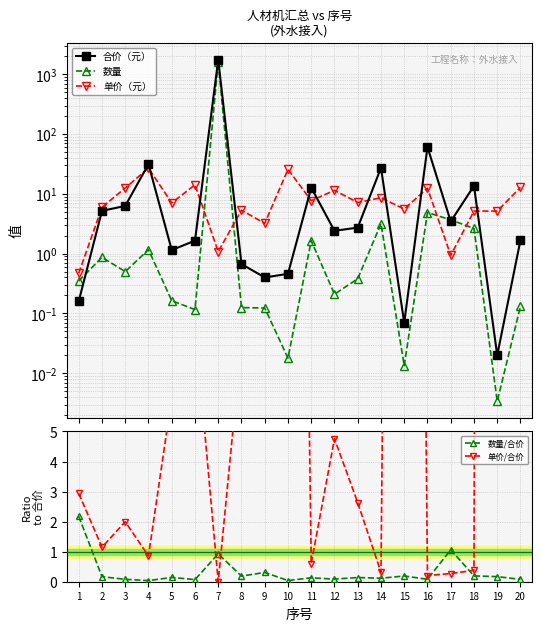

Rank the series by their maximum value, from highest to lowest.

合价（元）, 数量, 单价/合价, 单价（元）, 数量/合价